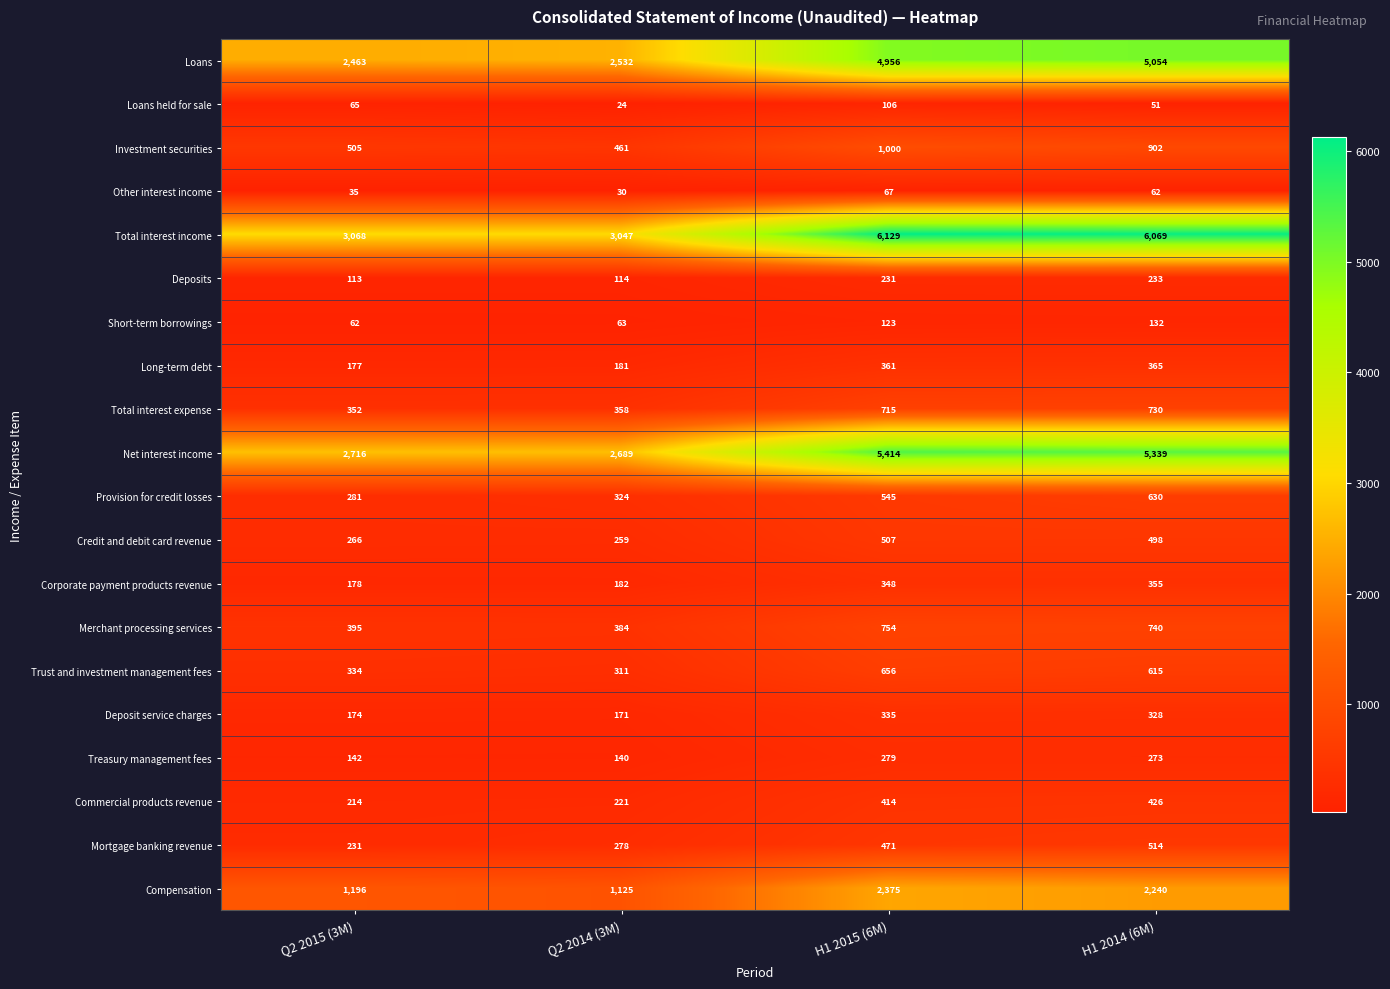

What is the sum of the Short-term borrowings values at H1 2015 (6M) and Q2 2014 (3M)?

186